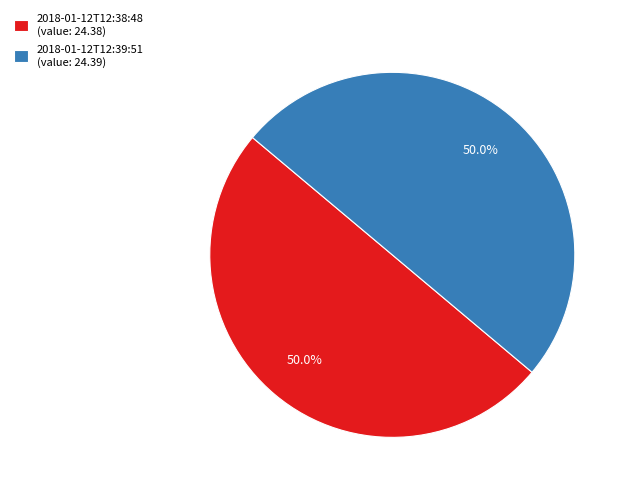

What portion of the pie excludes 2018-01-12T12:38:48 (value: 24.38)?

50.0%